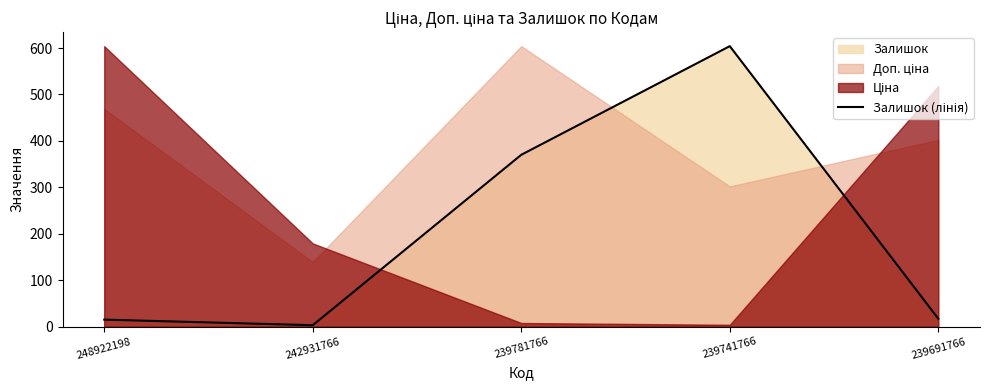

How many data points are above 17?

2